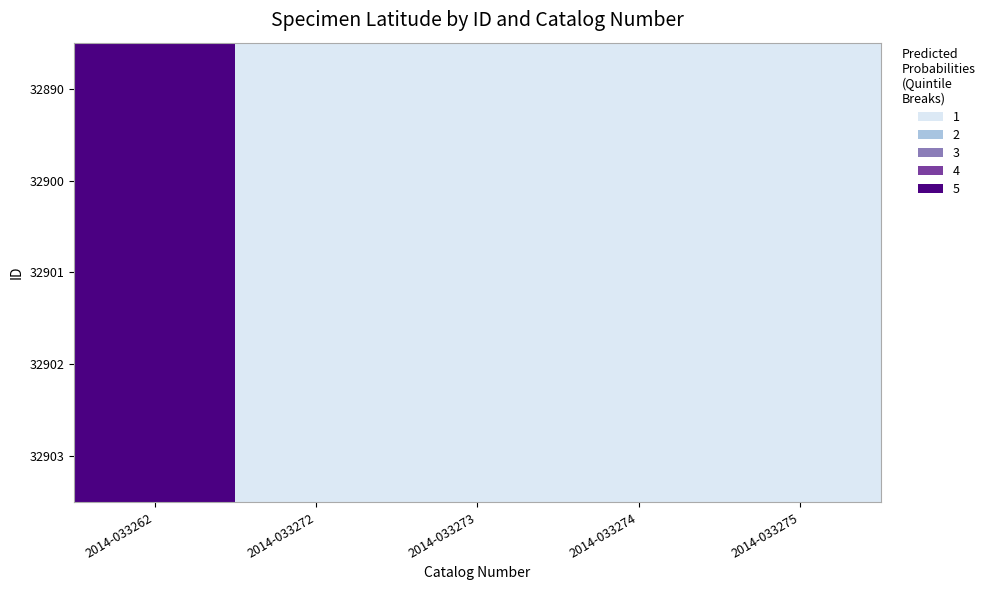

Count the number of categories in the chart.

5